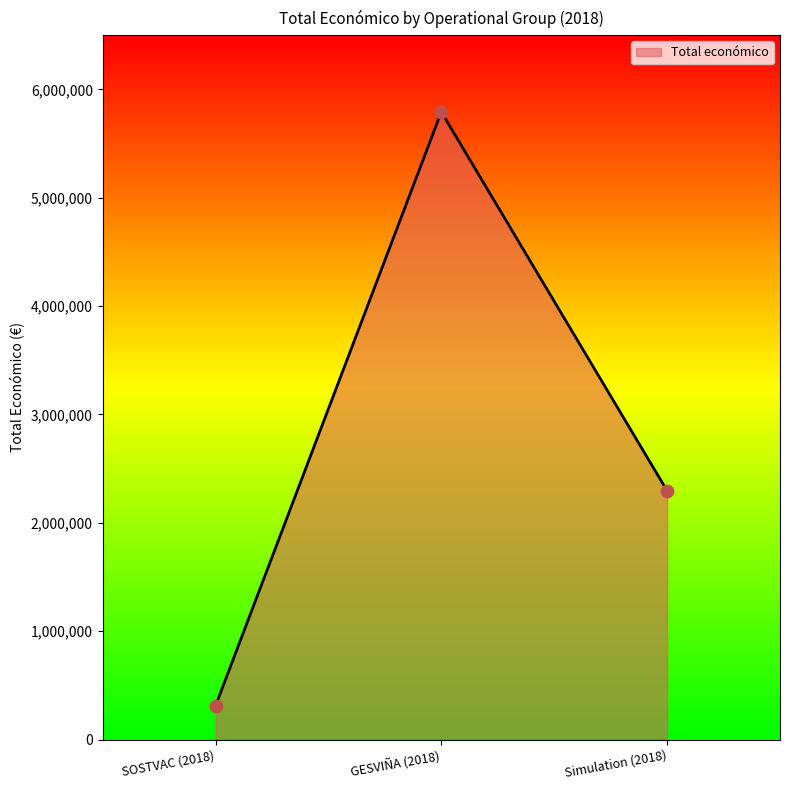

Approximately how many times larger is the value at SOSTVAC (2018) compared to GESVIÑA (2018)?

0.1